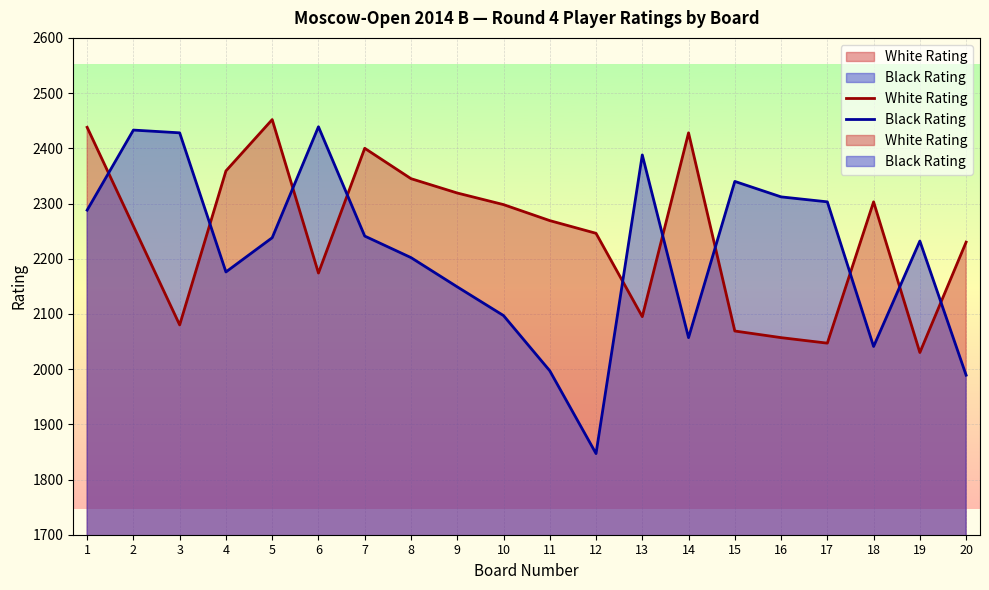

At how many categories does at least one series exceed 2427?

6